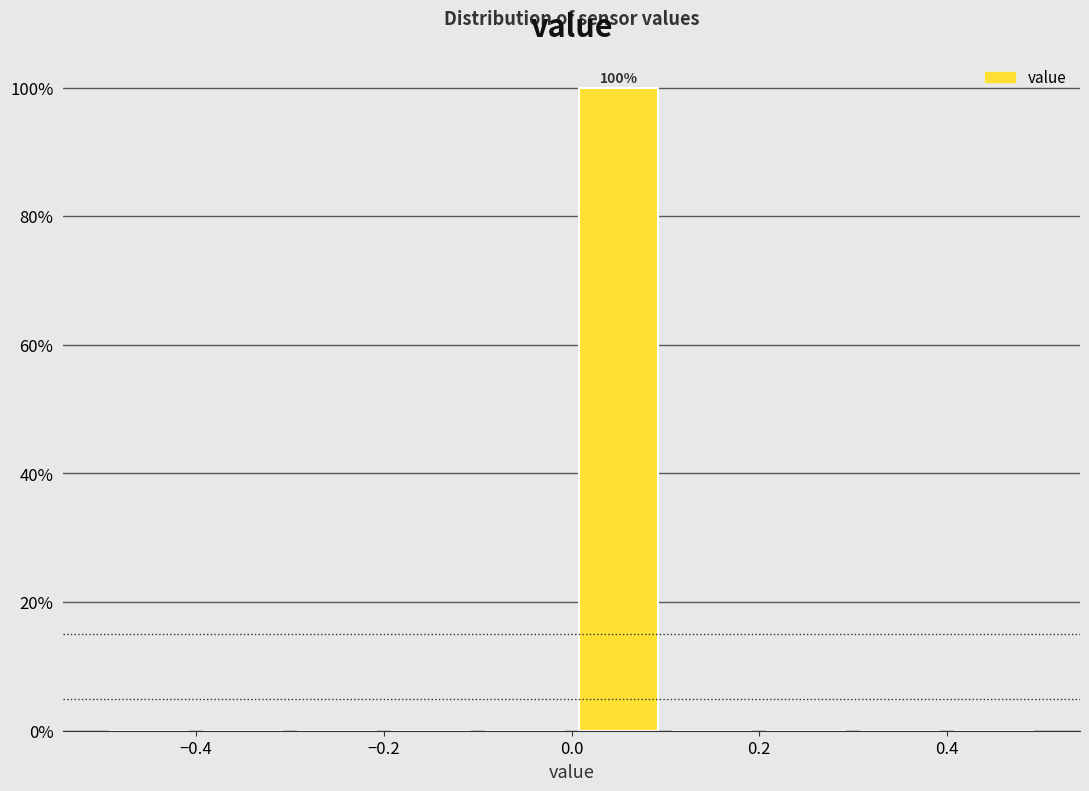

Which range on the x-axis has the tallest bar?

0.0 to 0.1